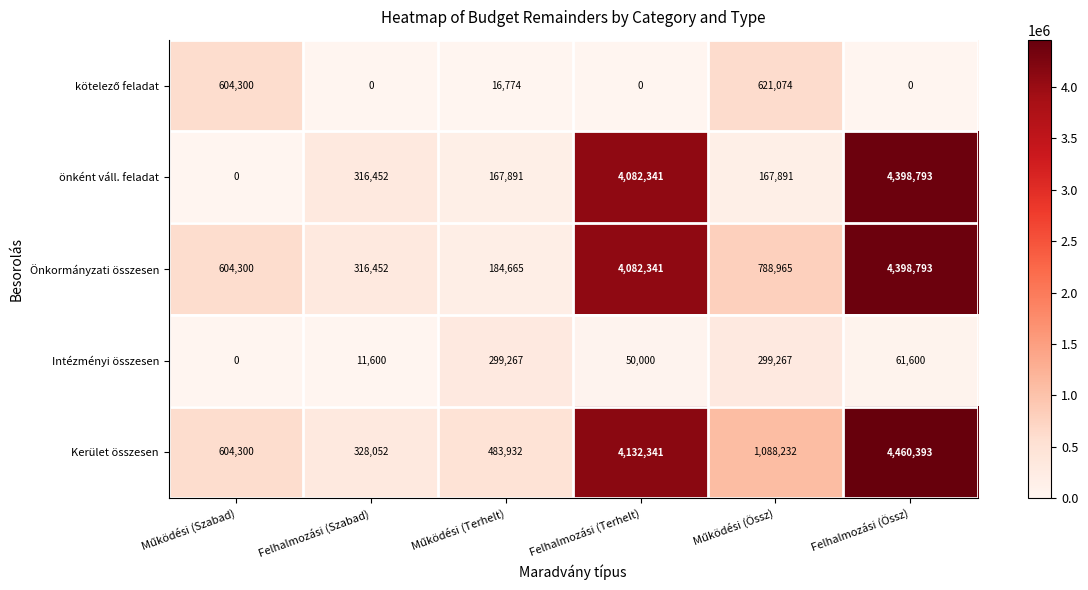

What is the average value of the Intézményi összesen series?

120289